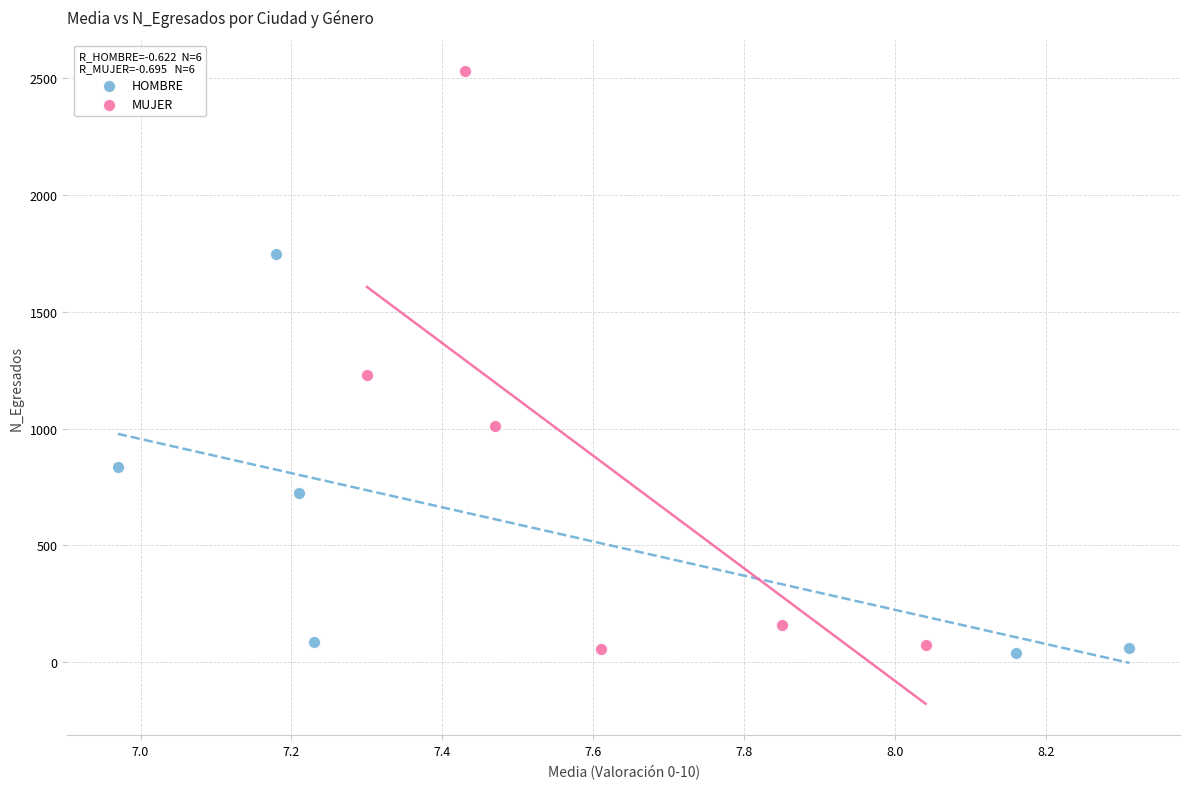

Which series reaches the maximum Y coordinate?

MUJER